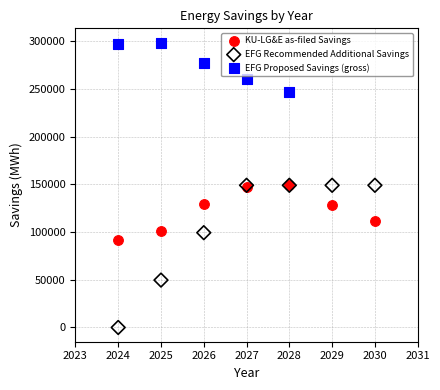

Which series contains the lowest Y value?

EFG Recommended Additional Savings